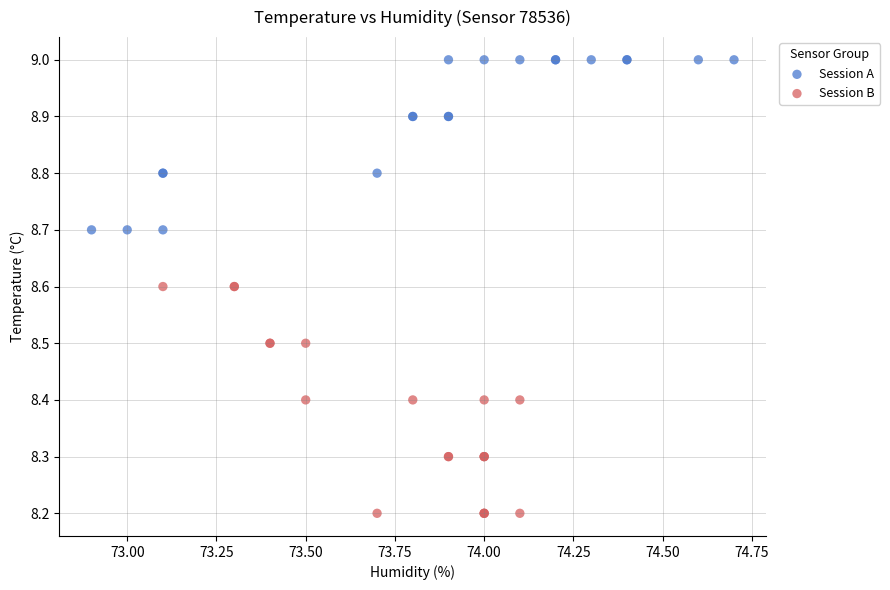

Which series has the largest Y range (max minus min)?

Session B